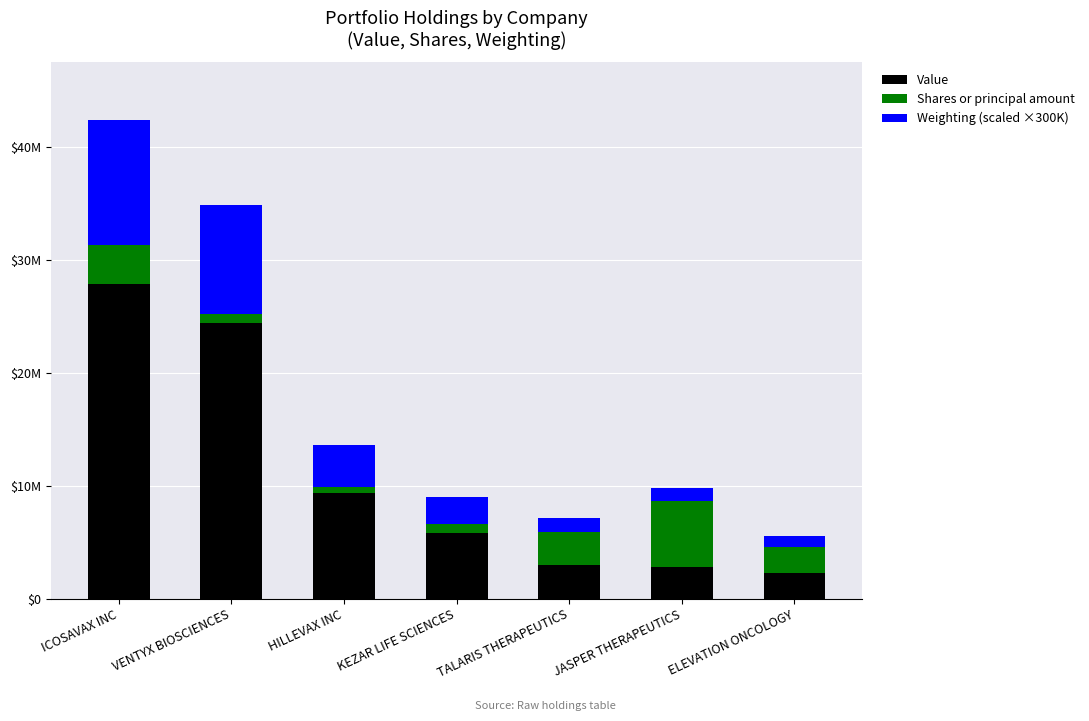

Are the bars grouped side by side (vs. stacked)?

No